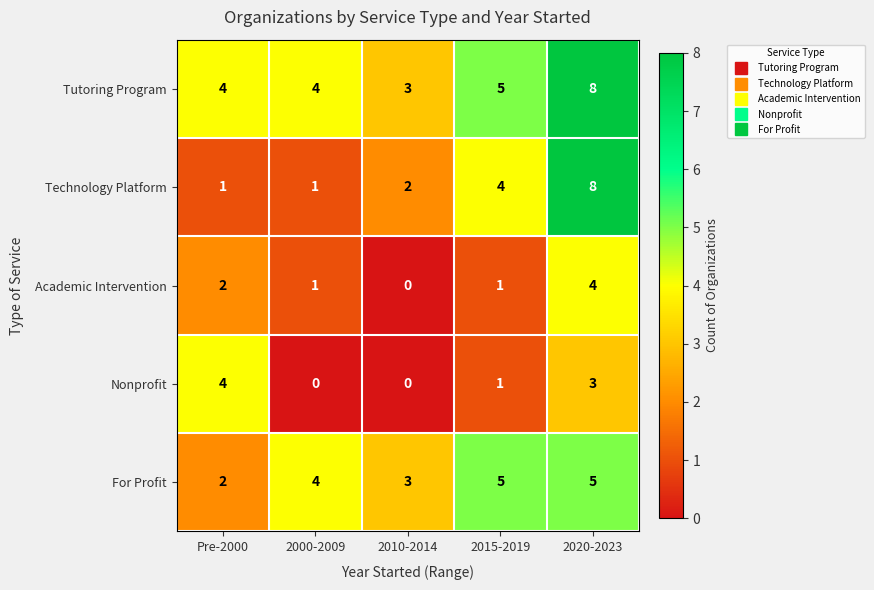

Which series has the largest range (max minus min)?

Technology Platform